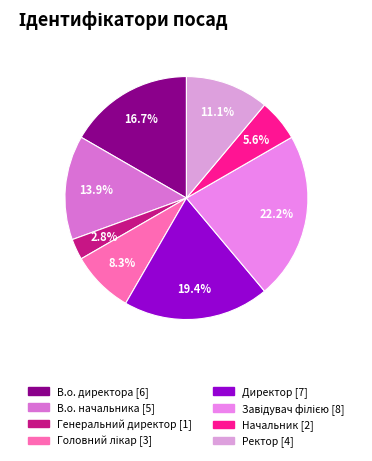

Is there a majority slice in this chart?

No